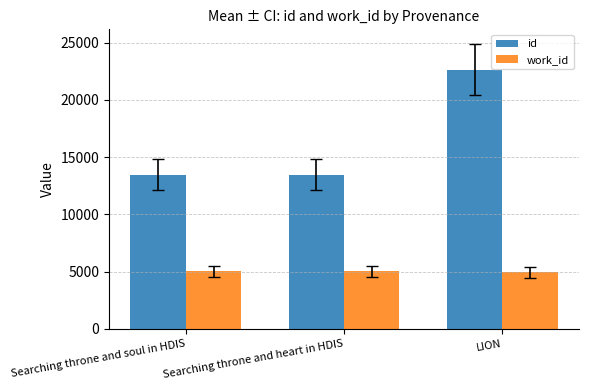

How many bars are there in each group?

2